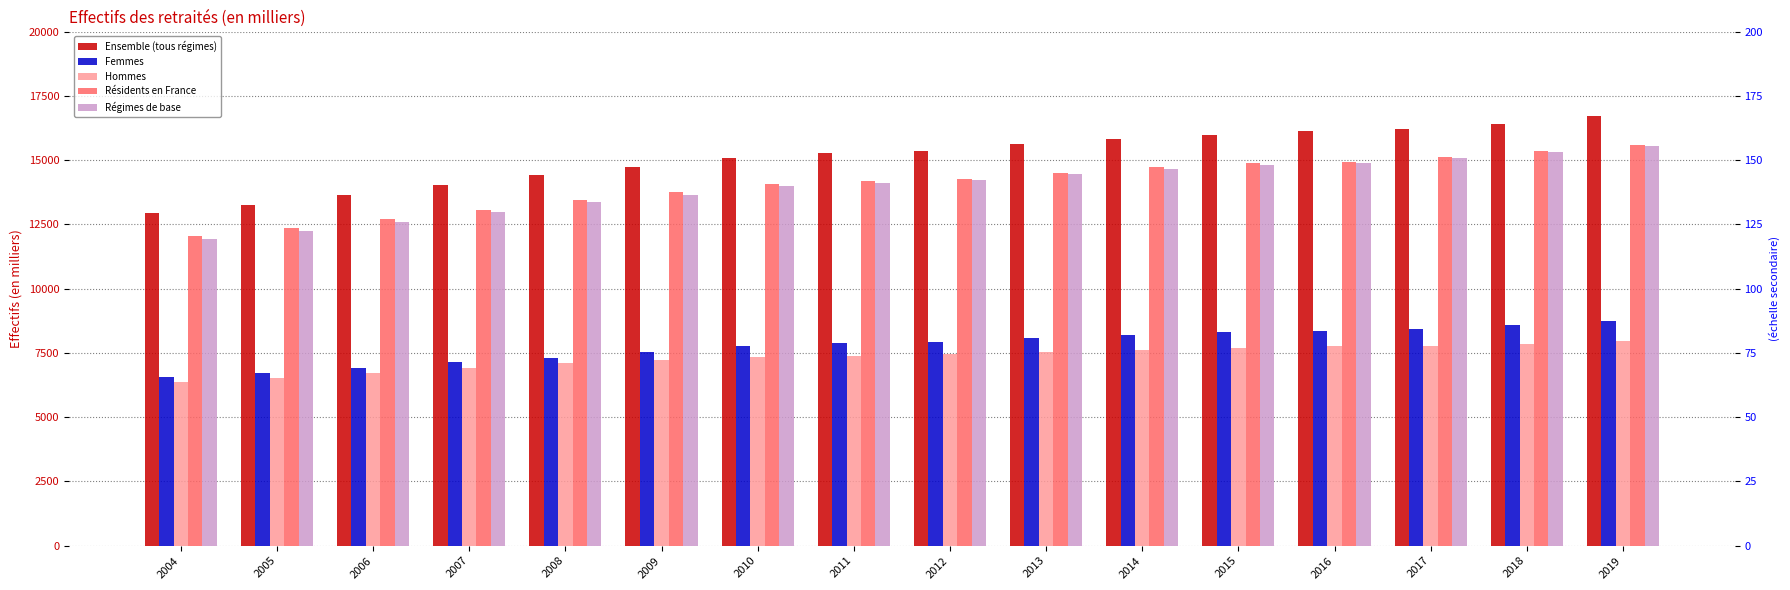

Is it true that Hommes equals 7785 at 2016?

True